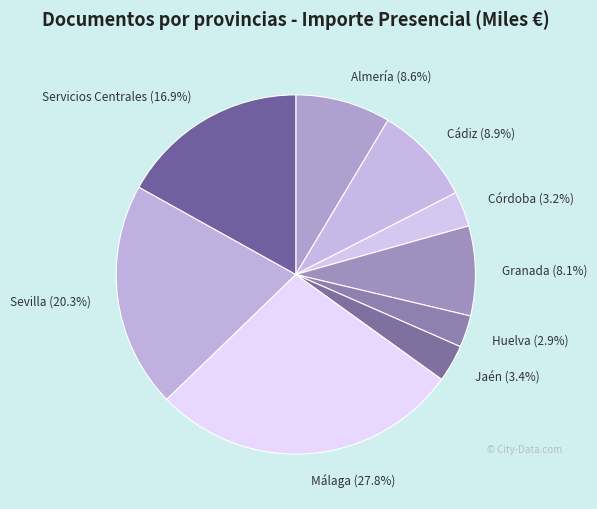

How many segments does this pie chart have?

9